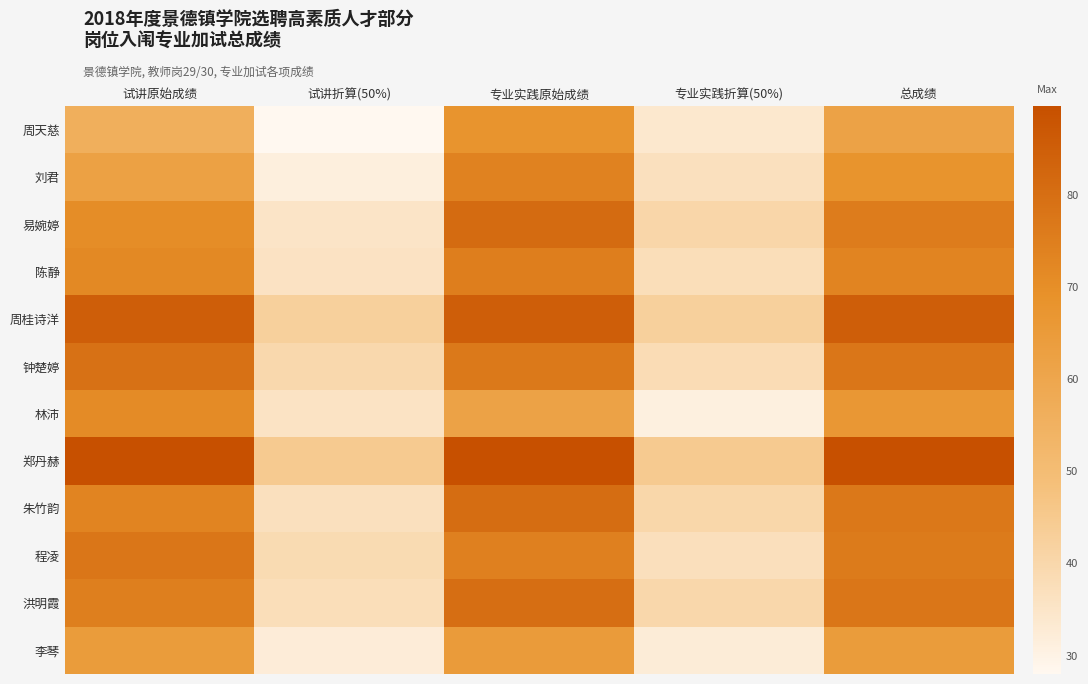

What is the minimum value shown in the chart?

28.0